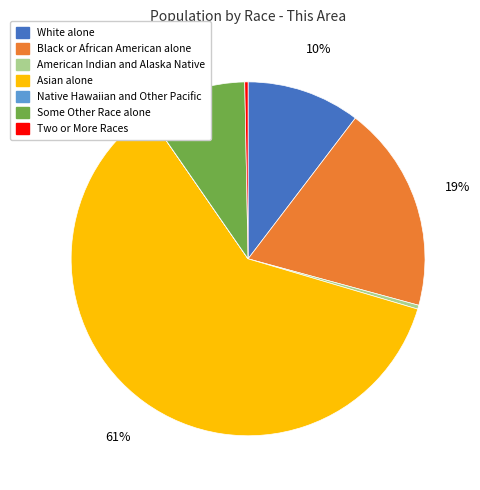

The White alone slice represents 10% of the pie. True or false?

True